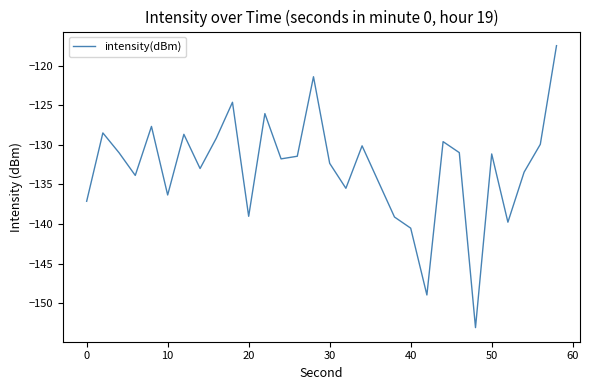

What is the difference between the maximum and minimum values?

35.6